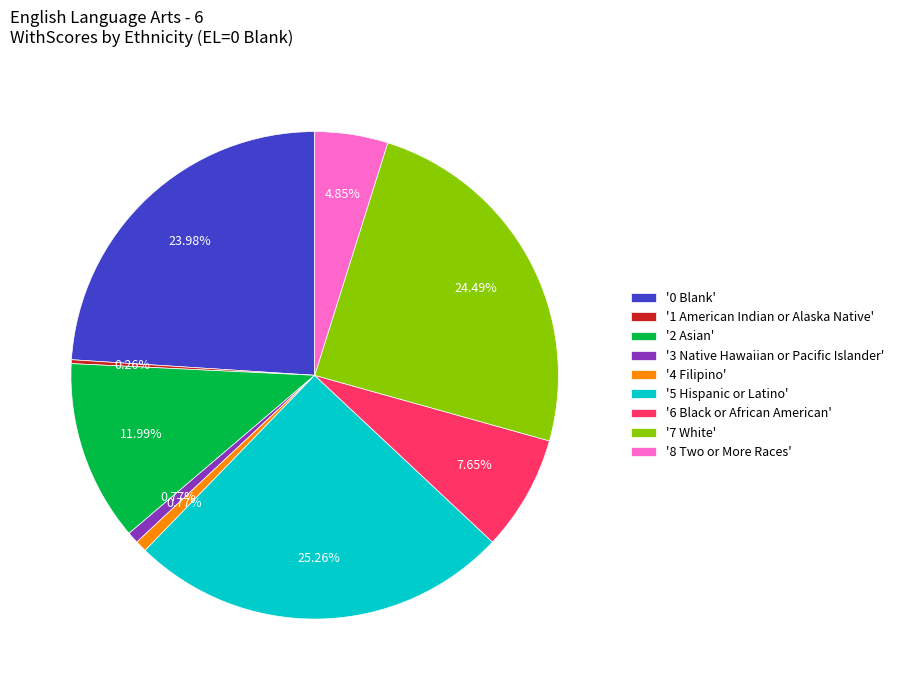

Does '7 White' represent more than half of the total?

No